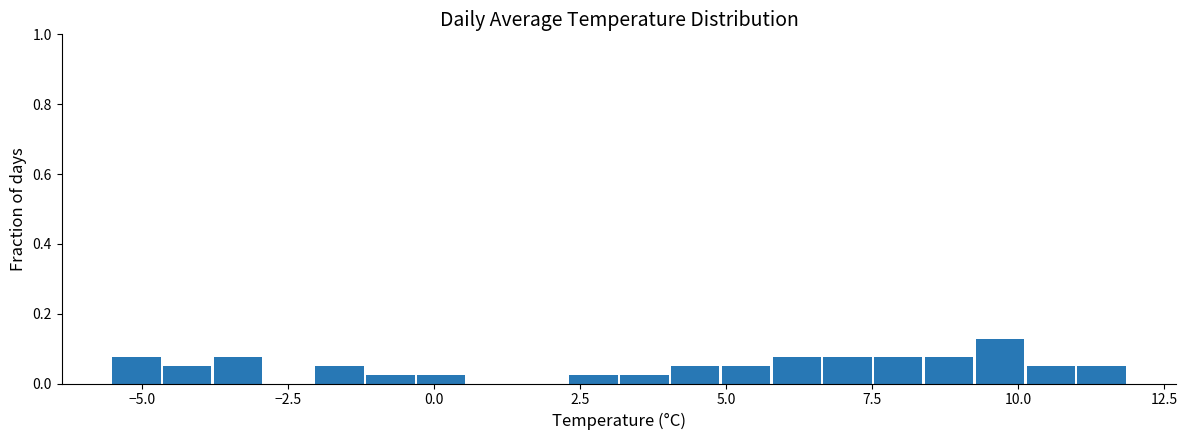

Read against the x-axis, roughly where is the centre of the tallest bar?

9.5